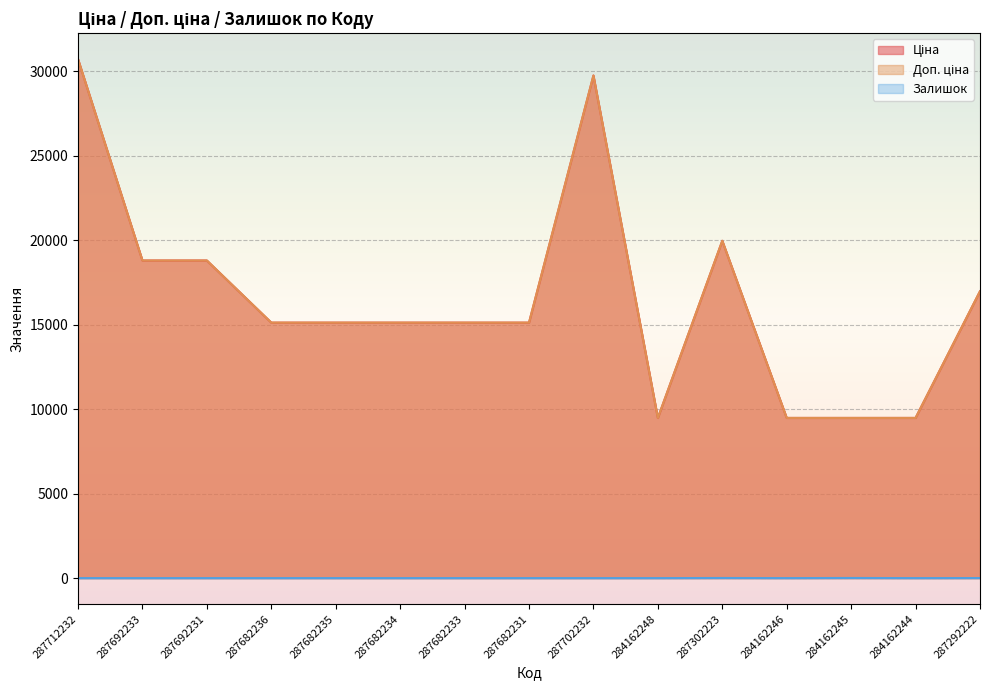

What is the difference between the maximum and minimum values in the Ціна series?

21237.1